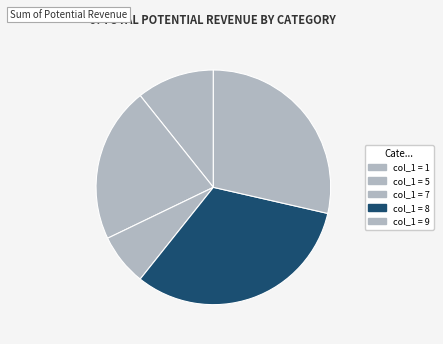

What is the smallest slice in the pie chart?

7